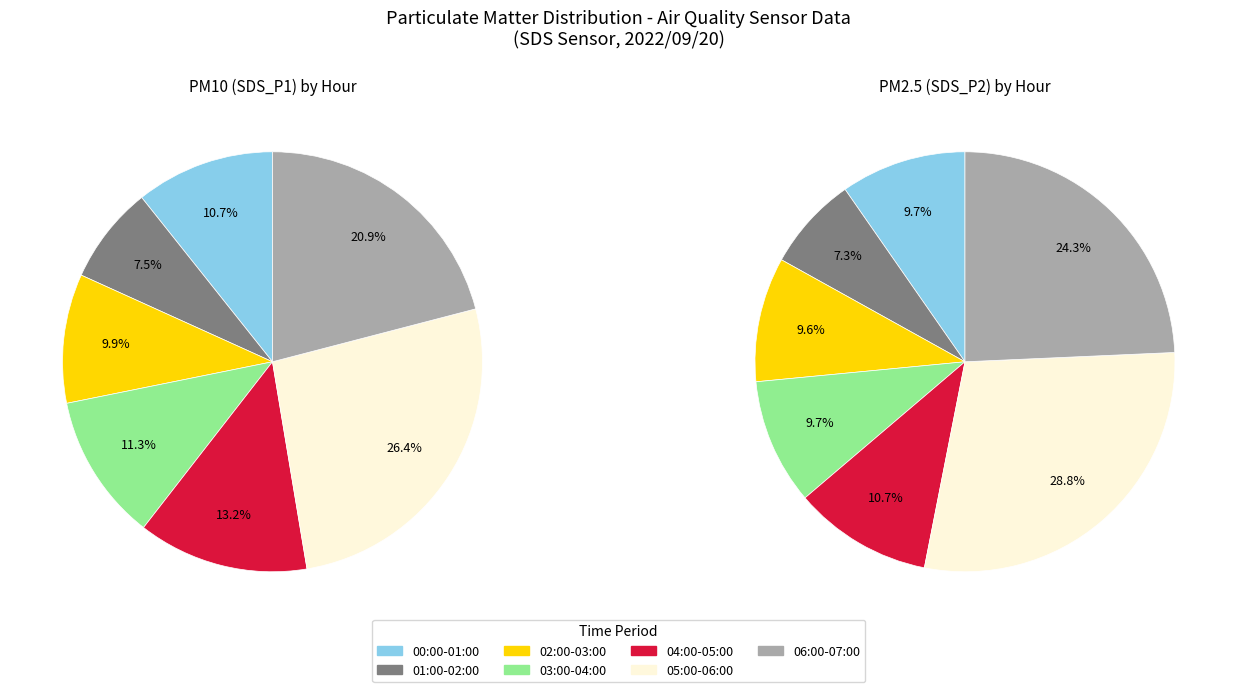

Do 01:50 and 05:56 together represent more than half of the pie?

No